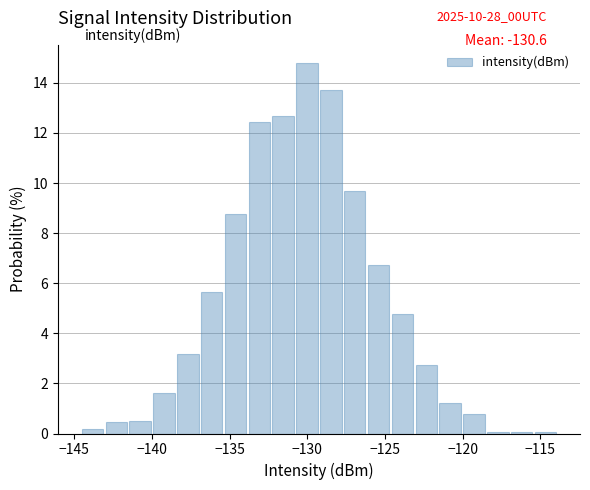

Read against the x-axis, roughly where is the centre of the tallest bar?

-130.0